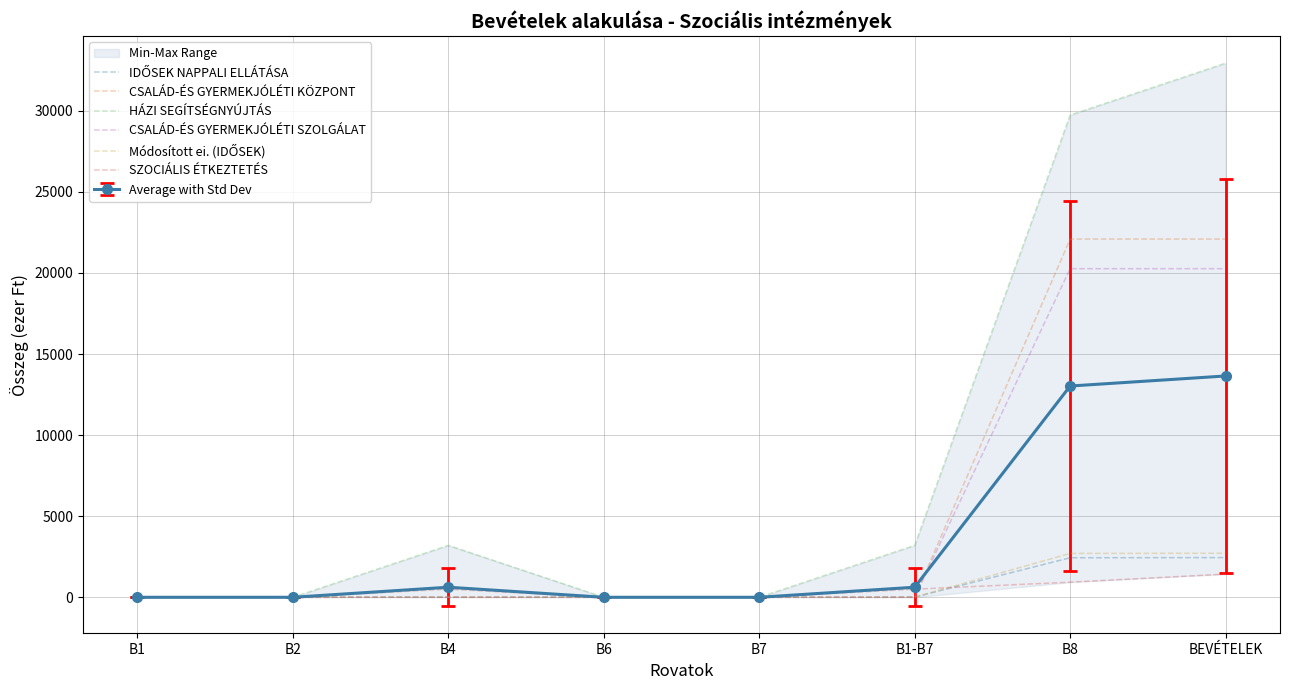

Rank the series by their maximum value, from highest to lowest.

HÁZI SEGÍTSÉGNYÚJTÁS, CSALÁD-ÉS GYERMEKJÓLÉTI KÖZPONT, CSALÁD-ÉS GYERMEKJÓLÉTI SZOLGÁLAT, Módosított ei. (IDŐSEK), IDŐSEK NAPPALI ELLÁTÁSA, SZOCIÁLIS ÉTKEZTETÉS